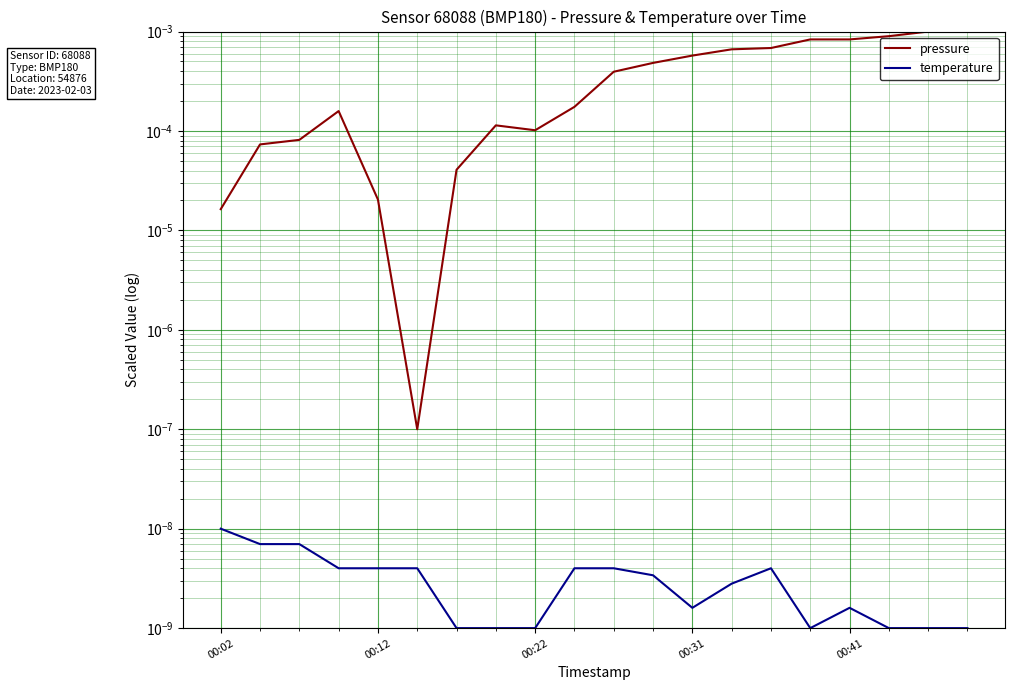

Where is the first local maximum for temperature?

14